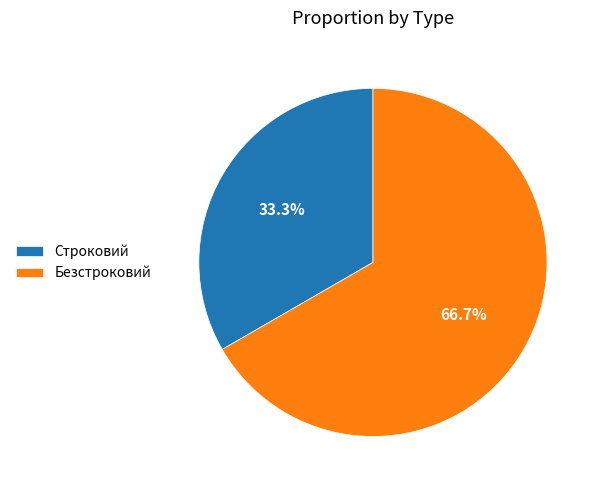

Combined, do Строковий and Безстроковий account for over 50%?

Yes